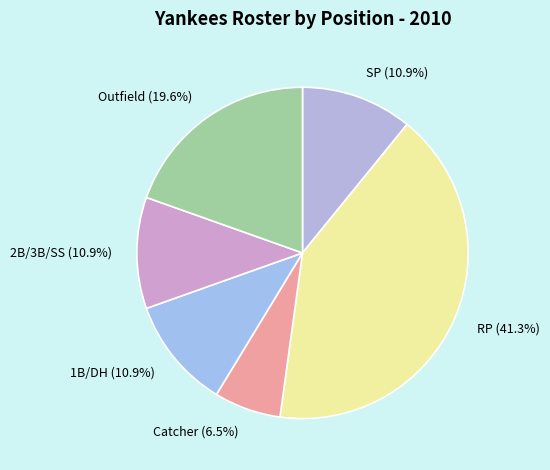

How much of the chart is everything except SP?

89.1%